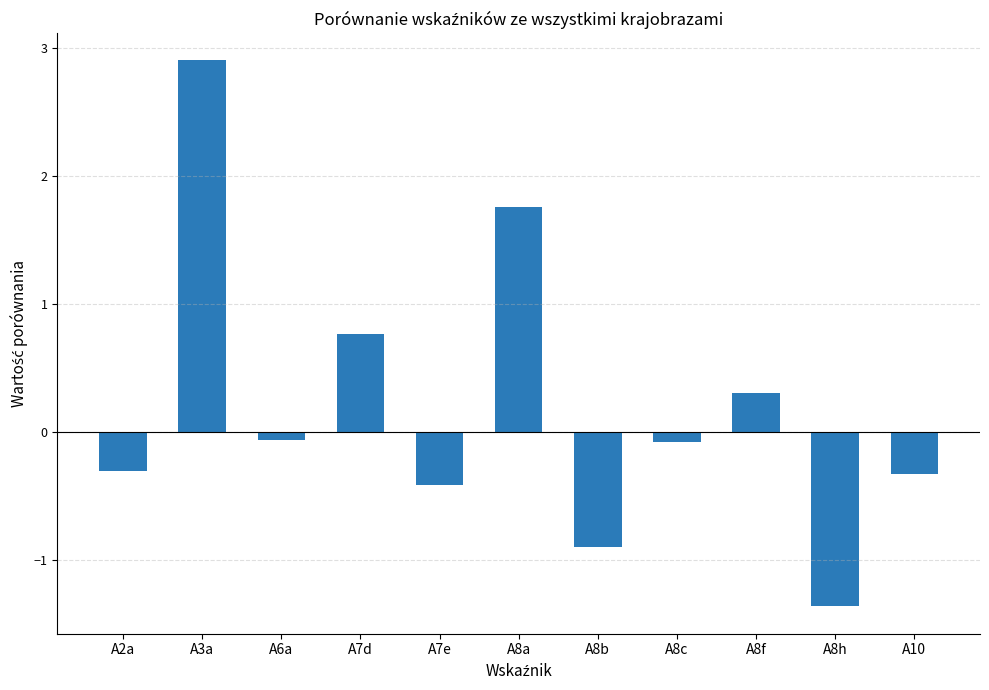

What is the minimum value shown in the chart?

-1.4